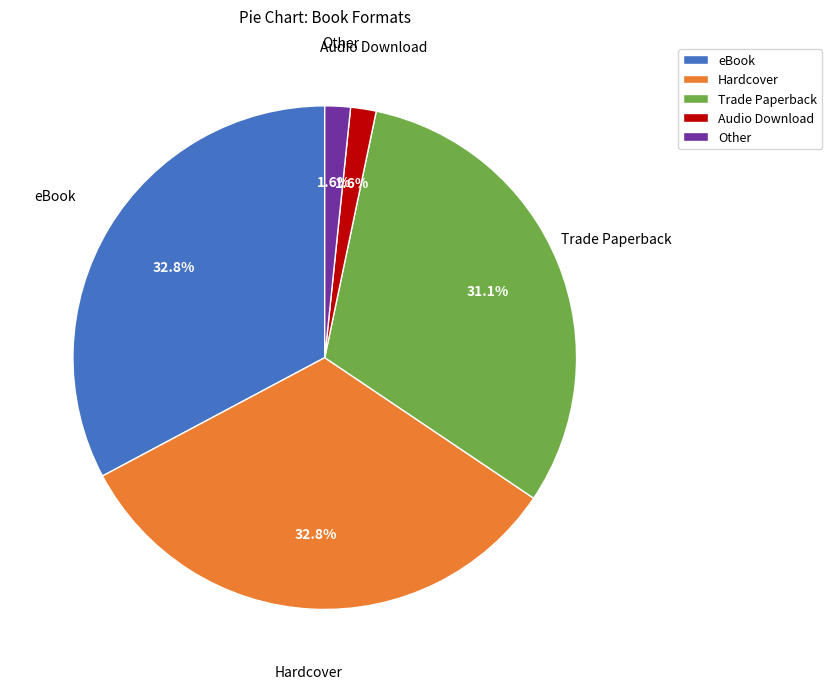

How many segments does this pie chart have?

5